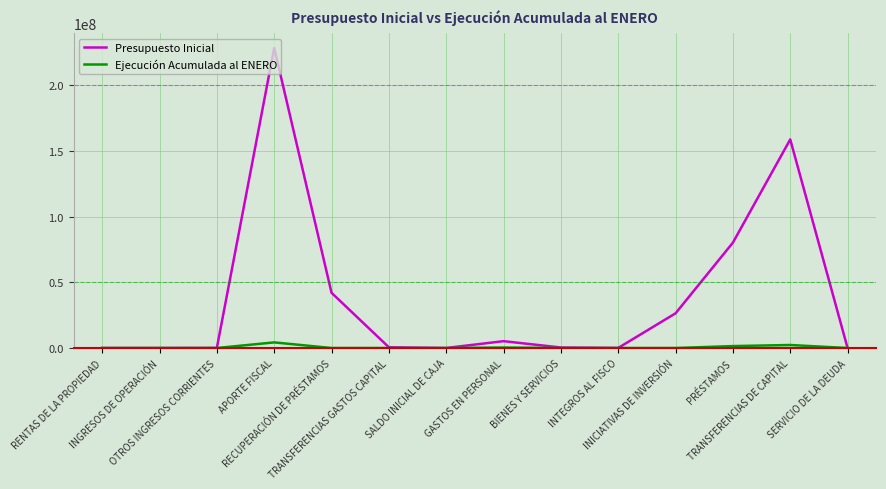

List the series in order of their peak value, lowest first.

Ejecución Acumulada al ENERO, Presupuesto Inicial